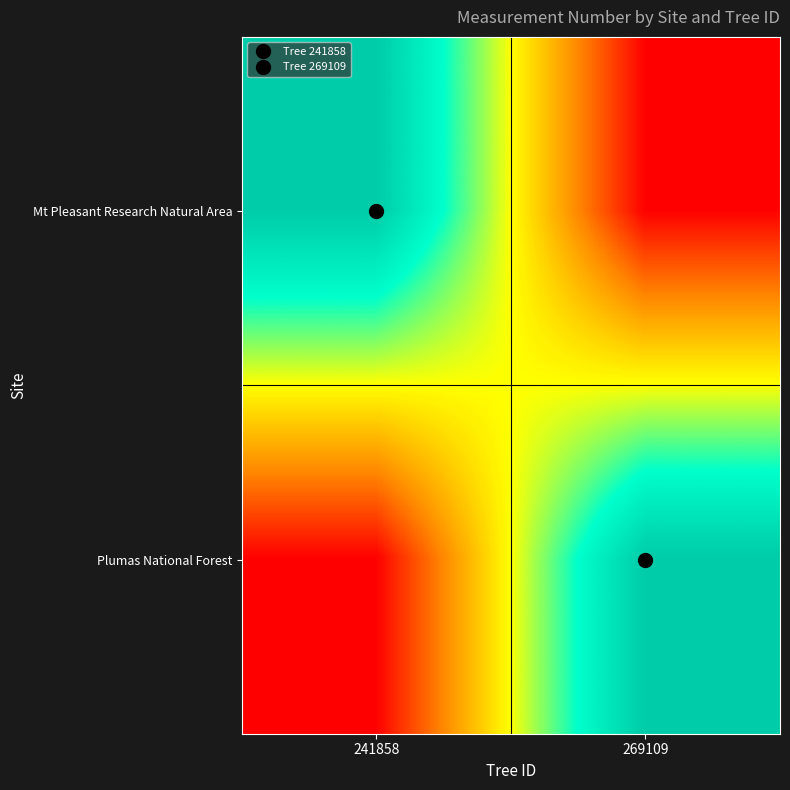

What is the maximum value shown in the chart?

1